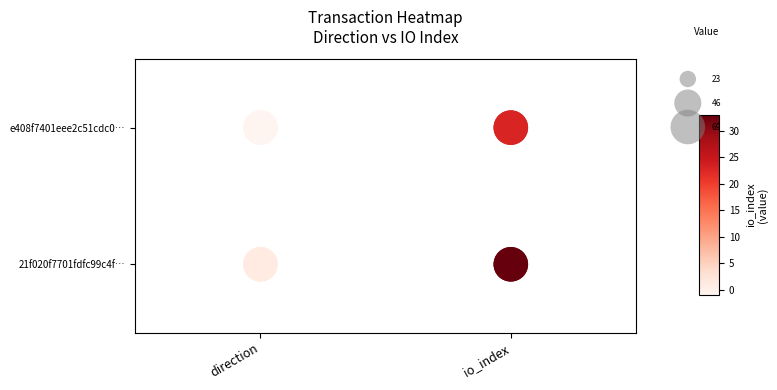

What is the minimum value for 21f020f7701fdfc99c4f?

1